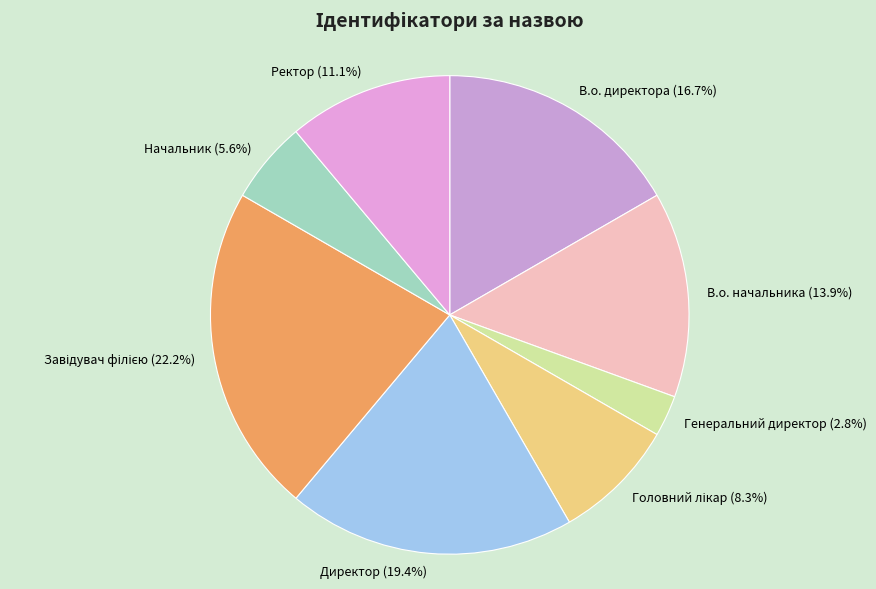

How much of the chart is everything except В.о. начальника?

86.1%